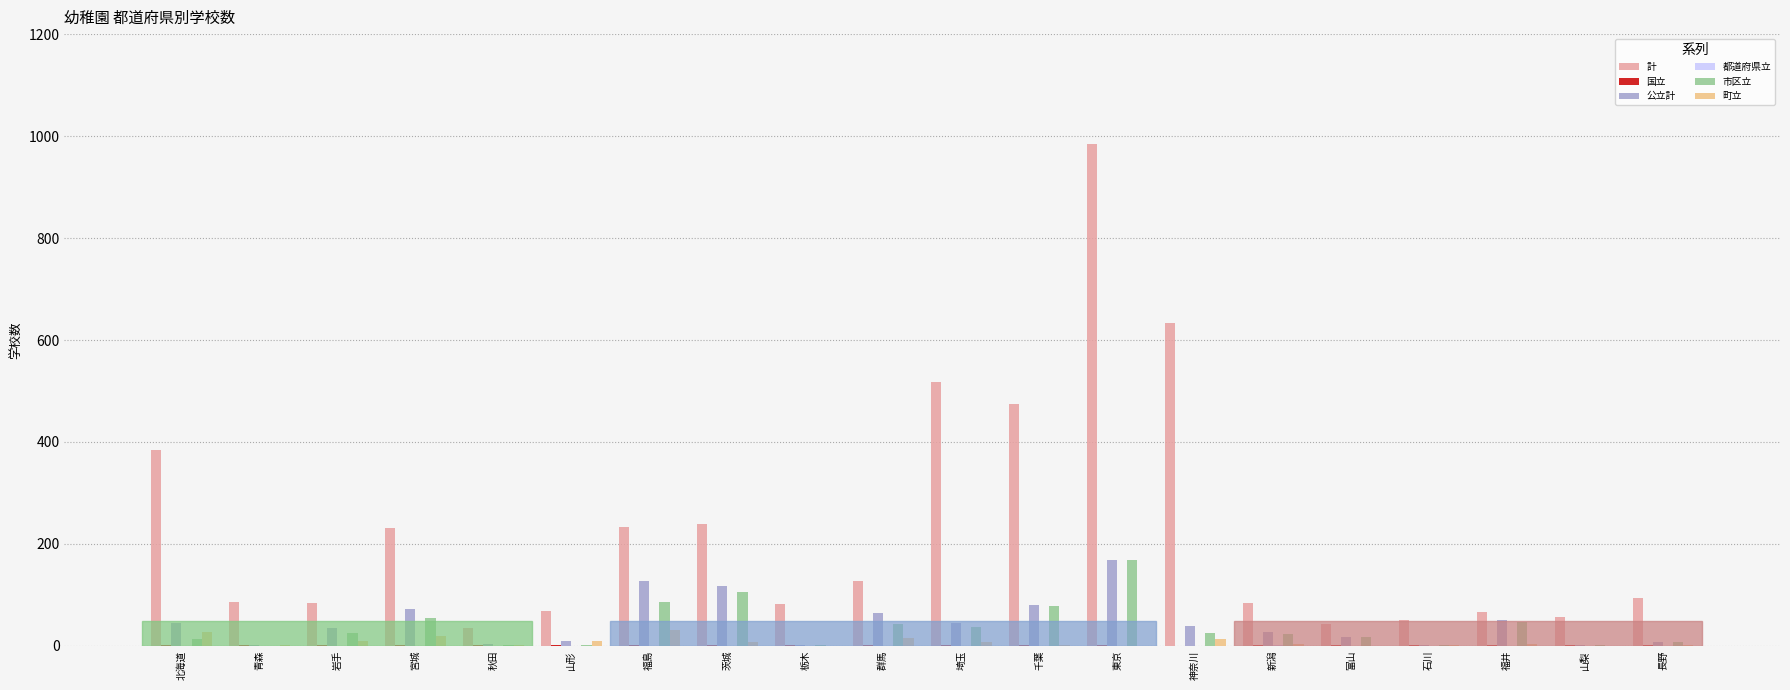

The 町立 series shows 0 at 山梨. True or false?

True